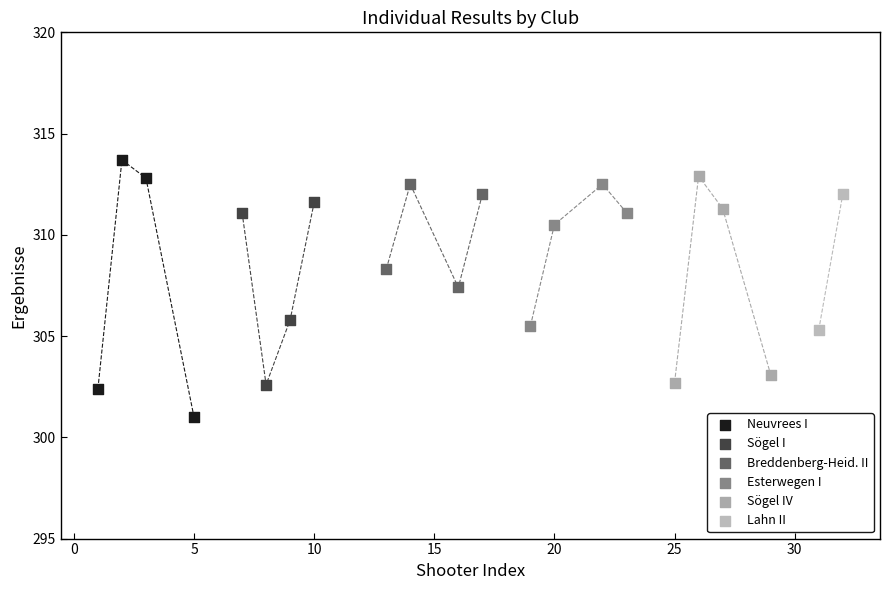

What are all the series names shown in the legend?

Neuvrees I, Sögel I, Breddenberg-Heid. II, Esterwegen I, Sögel IV, Lahn II